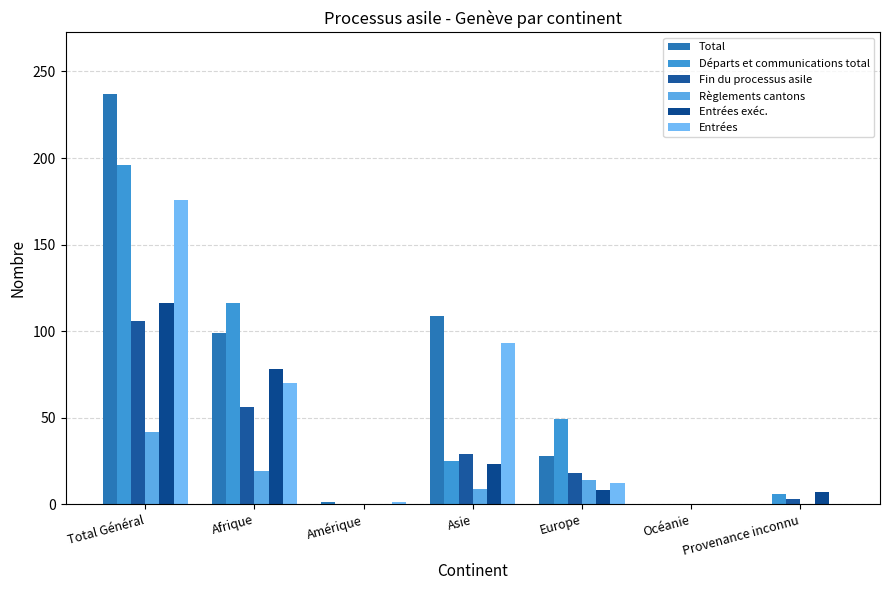

Which category has the highest value in the Total series?

Total Général